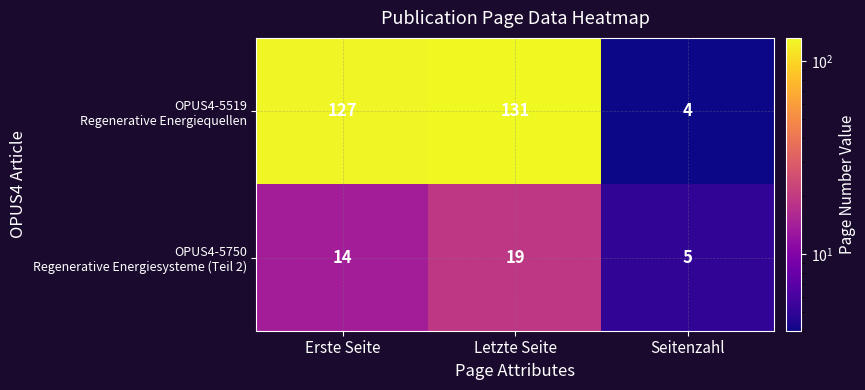

Which category has the lowest value across all series?

Seitenzahl